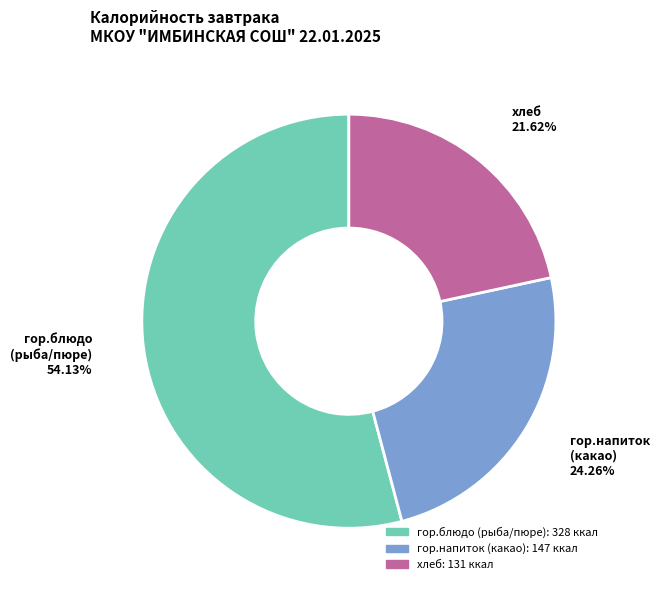

How many segments does this pie chart have?

3